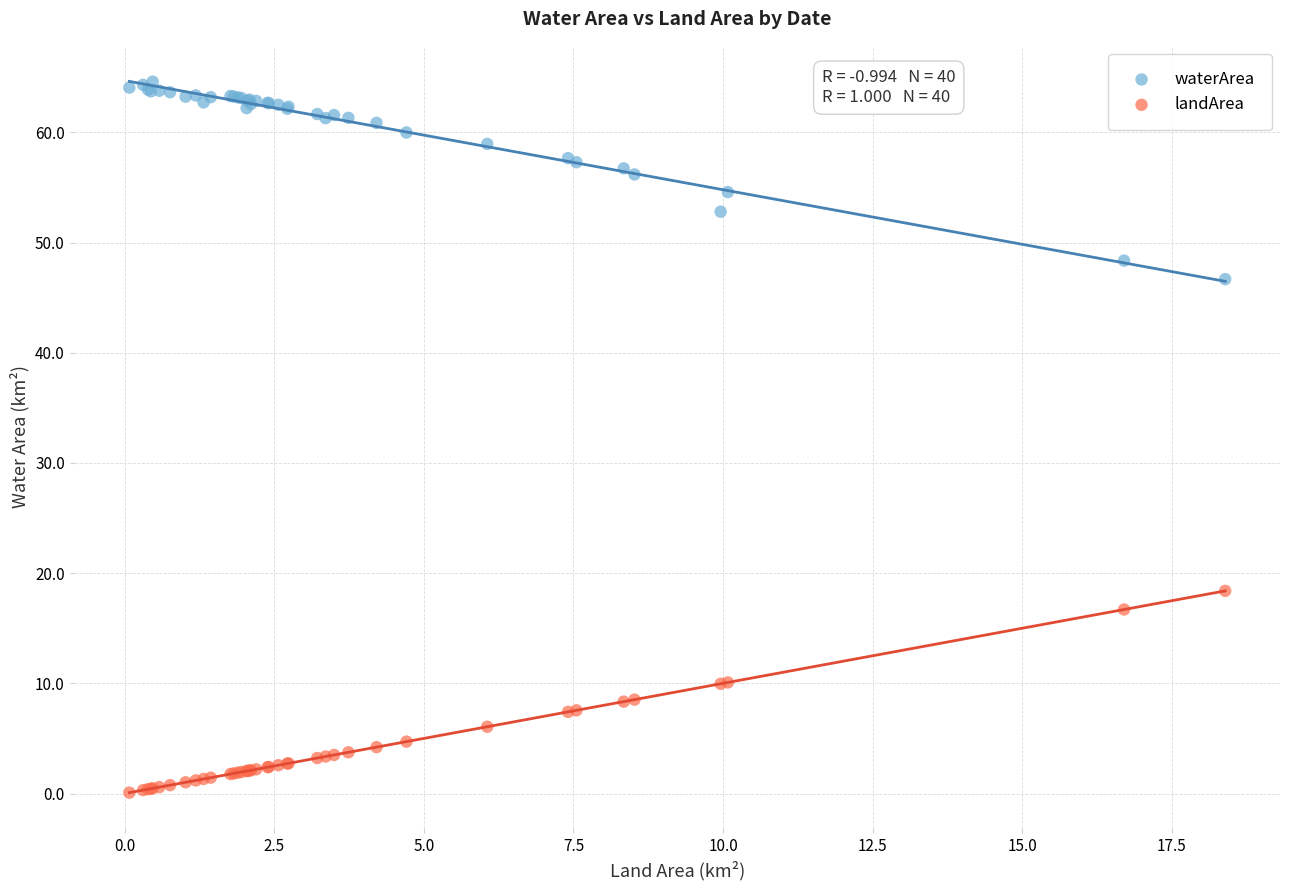

What is the X range (max minus min) for the scatter plot?

18.3